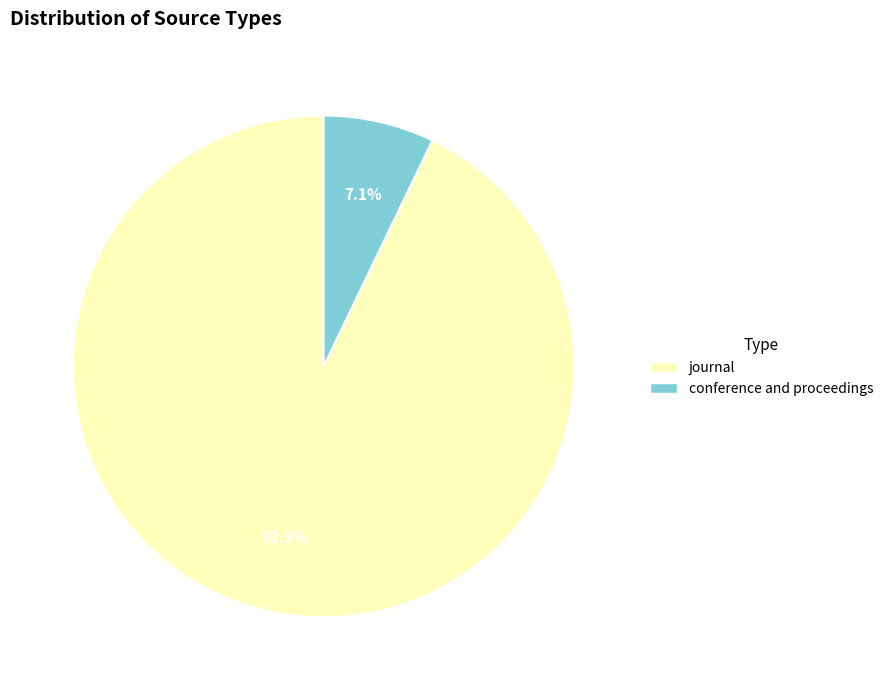

To the nearest percent, what percentage of the pie is conference and proceedings?

7%